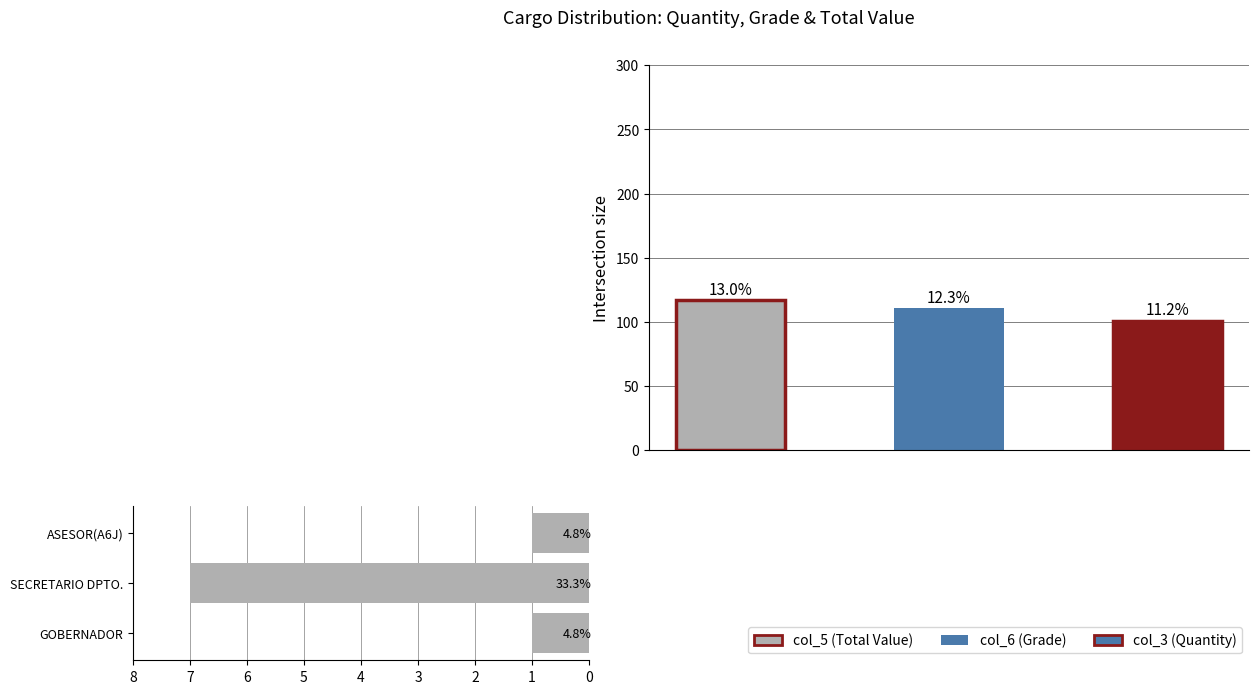

What is the change in value from GOBERNADOR to SECRETARIO DPTO.?

+6